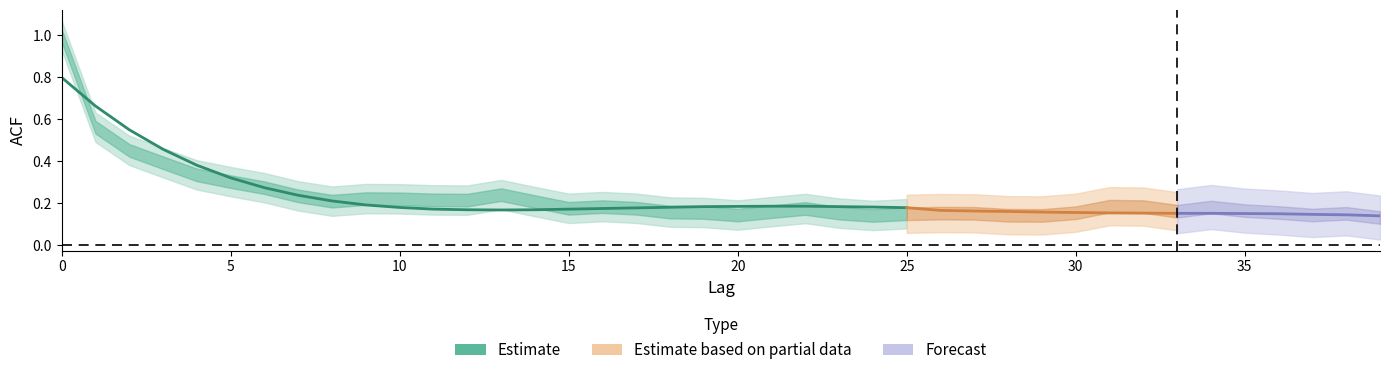

Reading left to right, what are all the values shown in this chart?

acf_shown: 1.0	0.6	0.5	0.4	0.3	0.3	0.3	0.2	0.2	0.2	0.2	0.2	0.2	0.2	0.2	0.2	0.2	0.2	0.2	0.2	0.1	0.2	0.2	0.2	0.1	0.2	0.2	0.2	0.1	0.1	0.2	0.2	0.2	0.2	0.2	0.2	0.2	0.1	0.2	0.1
acf_shown_smooth: 0.8	0.7	0.6	0.5	0.4	0.3	0.3	0.2	0.2	0.2	0.2	0.2	0.2	0.2	0.2	0.2	0.2	0.2	0.2	0.2	0.2	0.2	0.2	0.2	0.2	0.2	0.2	0.2	0.2	0.2	0.2	0.2	0.2	0.2	0.2	0.2	0.2	0.1	0.1	0.1
acf_li: 1.0	0.6	0.5	0.4	0.3	0.3	0.3	0.2	0.2	0.2	0.2	0.2	0.2	0.2	0.2	0.2	0.2	0.2	0.1	0.1	0.1	0.1	0.2	0.1	0.1	0.2	0.2	0.2	0.2	0.2	0.2	0.2	0.2	0.2	0.2	0.2	0.1	0.1	0.1	0.1